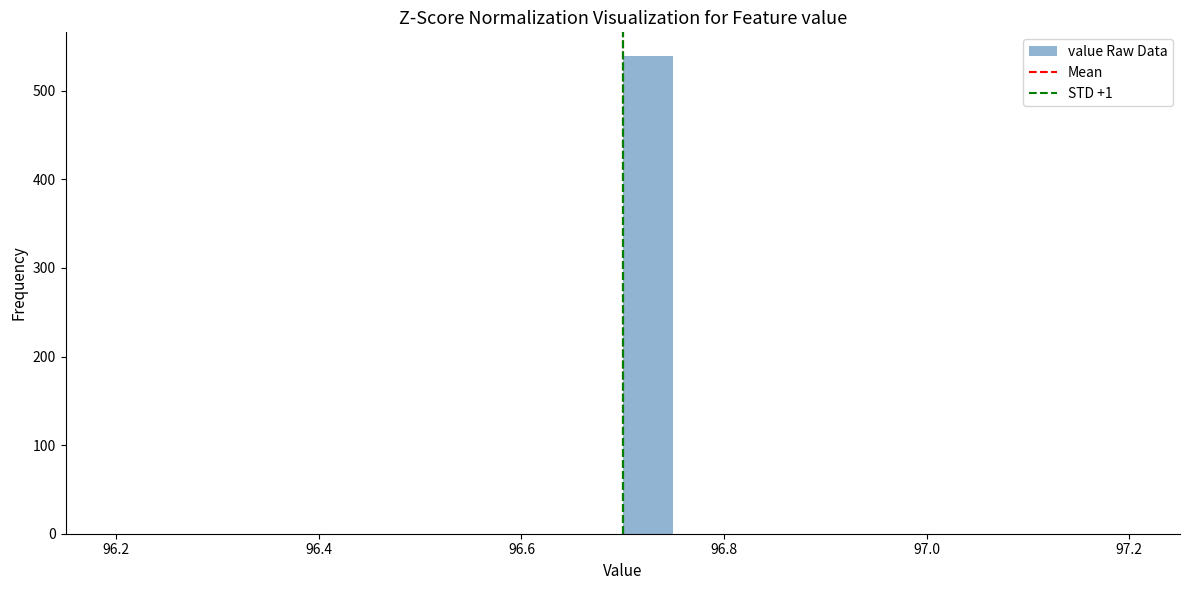

Read against the x-axis, roughly where is the centre of the tallest bar?

96.72